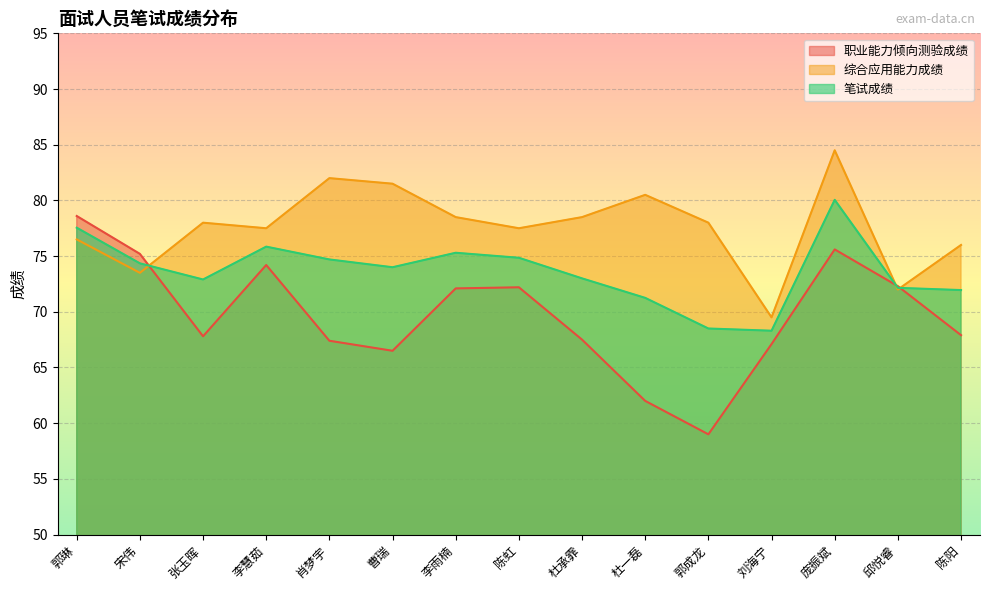

At which category does 综合应用能力成绩 reach its first local peak?

张玉晖